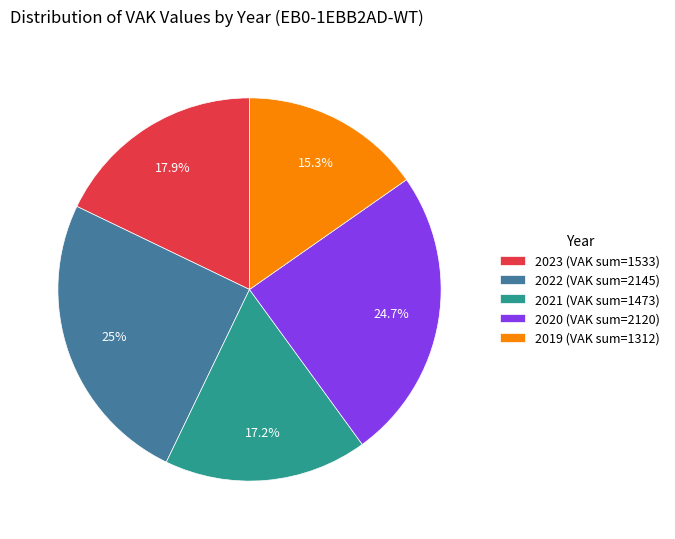

What is the ratio of the value at 2021 (VAK sum=1473) to the value at 2020 (VAK sum=2120)?

0.7